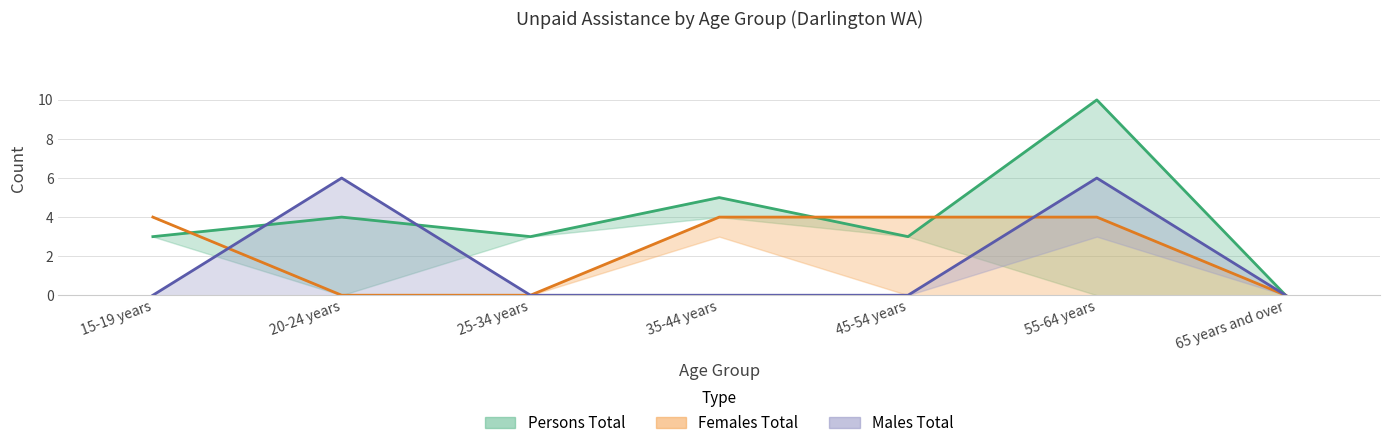

How many values in Females Total are above zero?

4